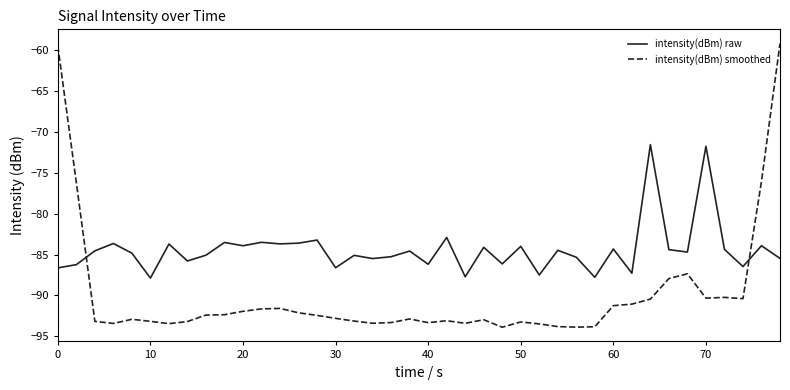

What is the smallest value displayed?

-93.9